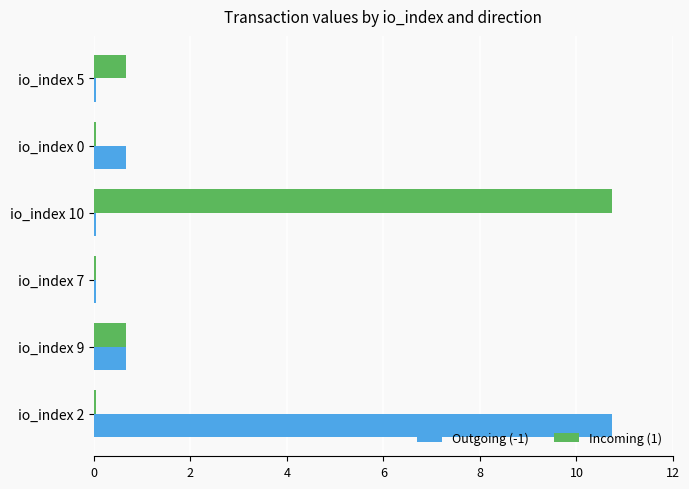

What is the maximum value shown in the chart?

10.7